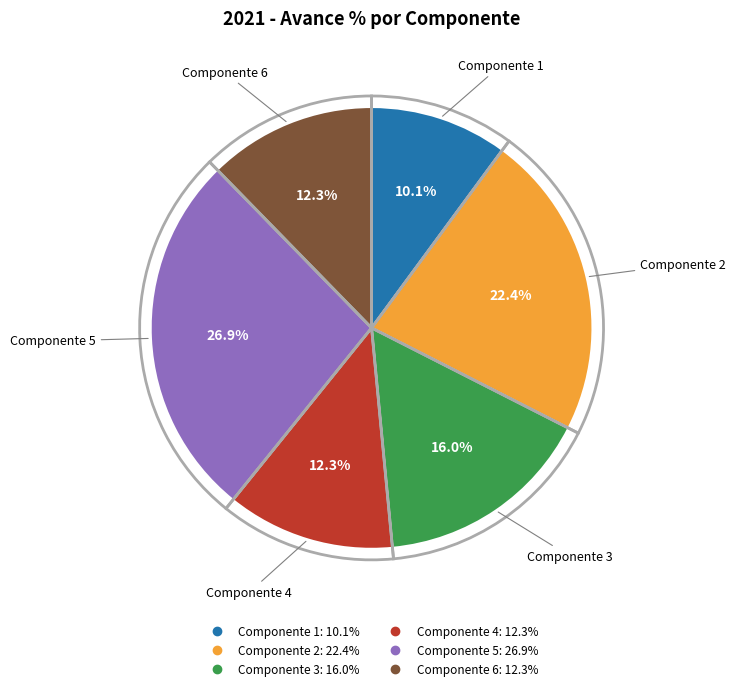

True or false: Componente 3 accounts for 30% of the total.

False